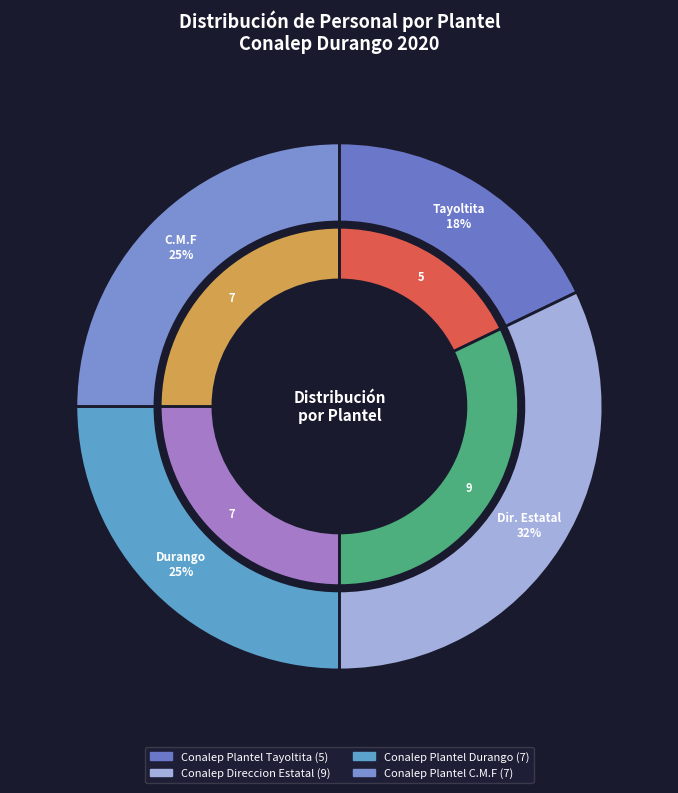

What is the largest slice in the pie chart?

Conalep Direccion Estatal